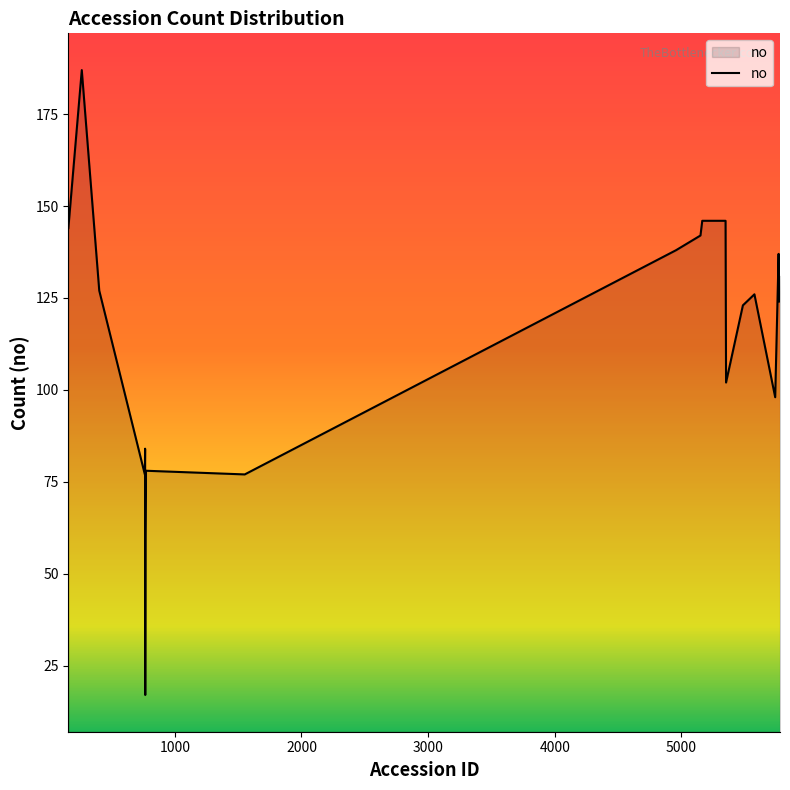

What is the difference between the maximum and minimum values?

170